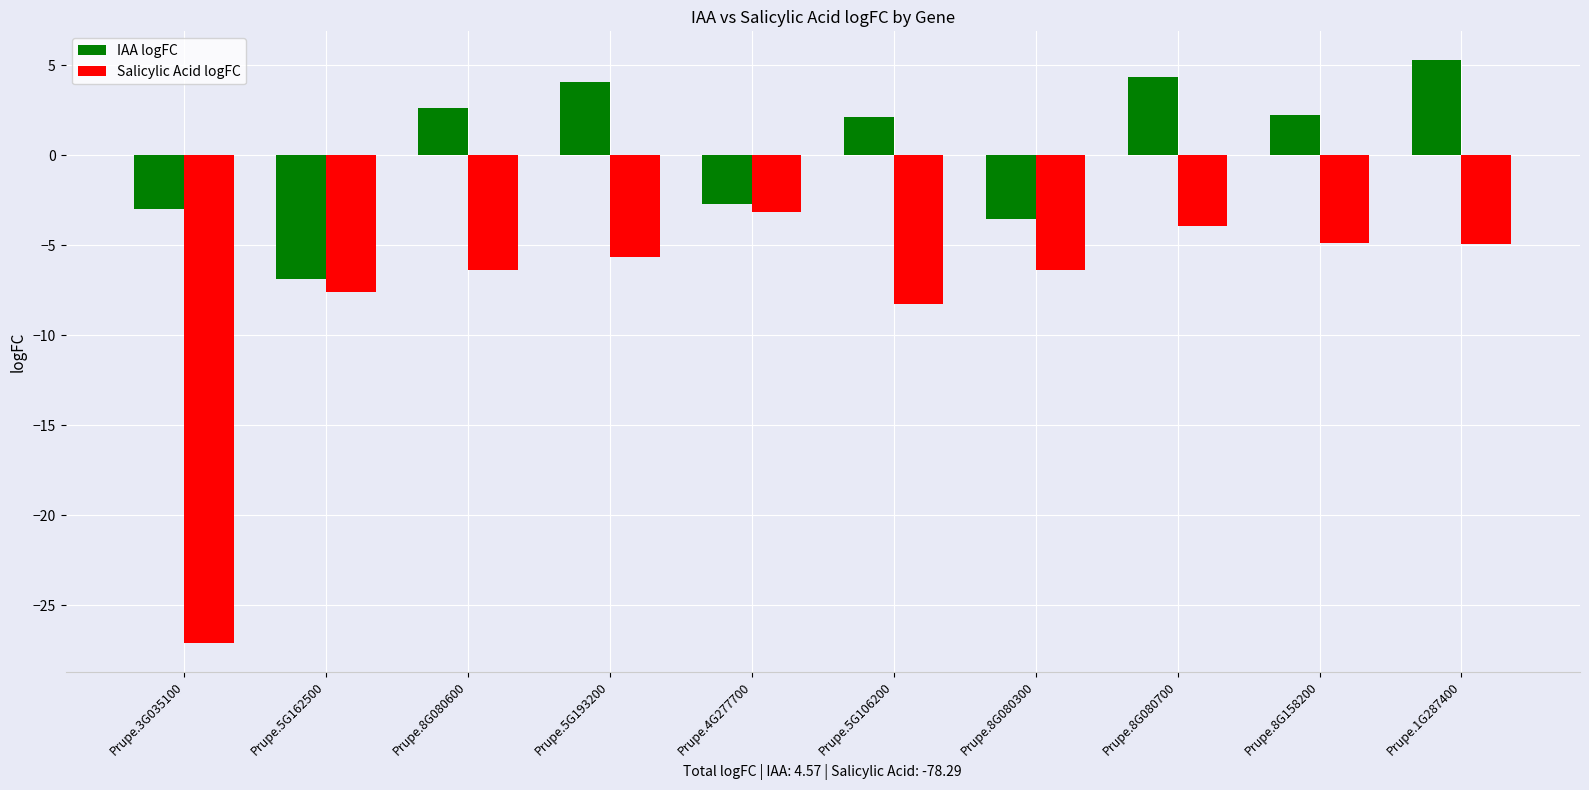

List the series in order of their peak value, highest first.

IAA logFC, Salicylic Acid logFC